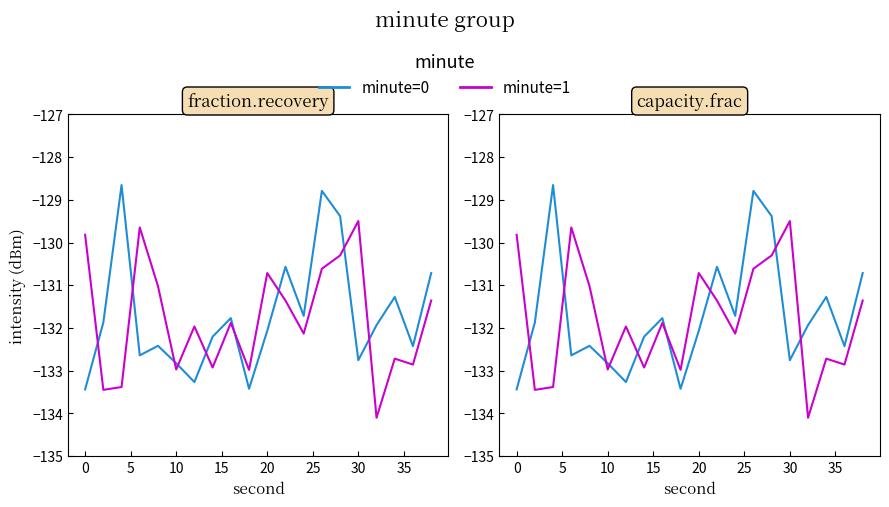

Reading left to right, list all the values displayed in this chart.

minute=0: -133.4	-131.9	-128.7	-132.6	-132.4	-132.8	-133.3	-132.2	-131.8	-133.4	-132.1	-130.6	-131.7	-128.8	-129.4	-132.8	-131.9	-131.3	-132.4	-130.7
minute=1: -129.8	-133.4	-133.4	-129.6	-131.0	-133.0	-132.0	-132.9	-131.9	-133.0	-130.7	-131.4	-132.1	-130.6	-130.3	-129.5	-134.1	-132.7	-132.9	-131.4